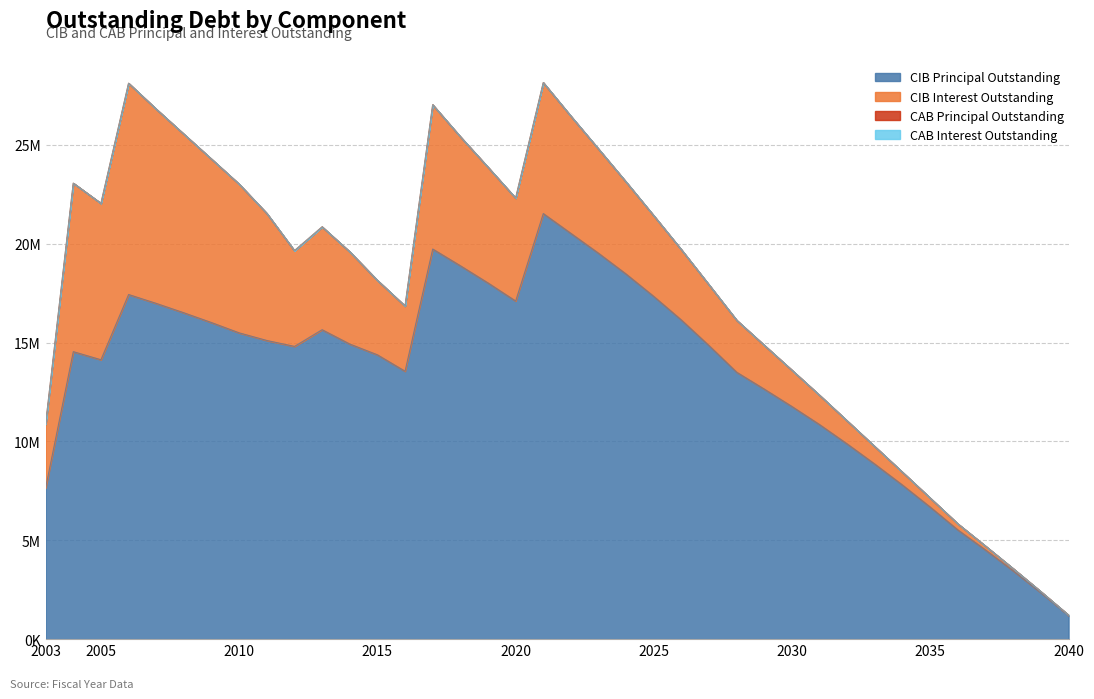

In CIBPrincipalOutstanding, how many points are lower than both neighbors (excluding endpoints)?

4